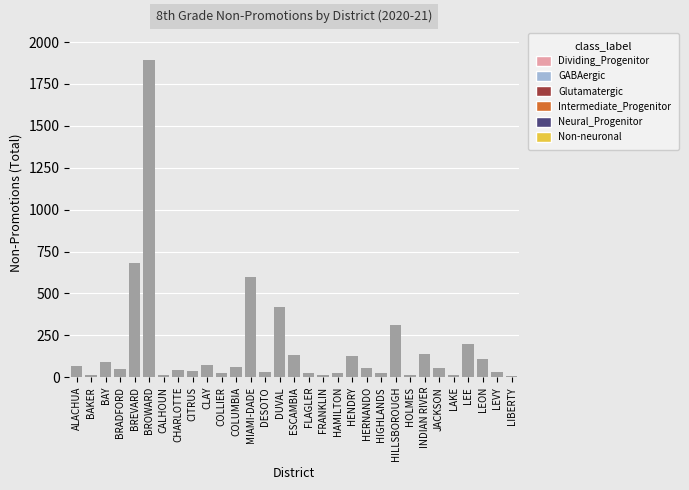

What is the ratio of the value at HERNANDO to the value at INDIAN RIVER?

0.4